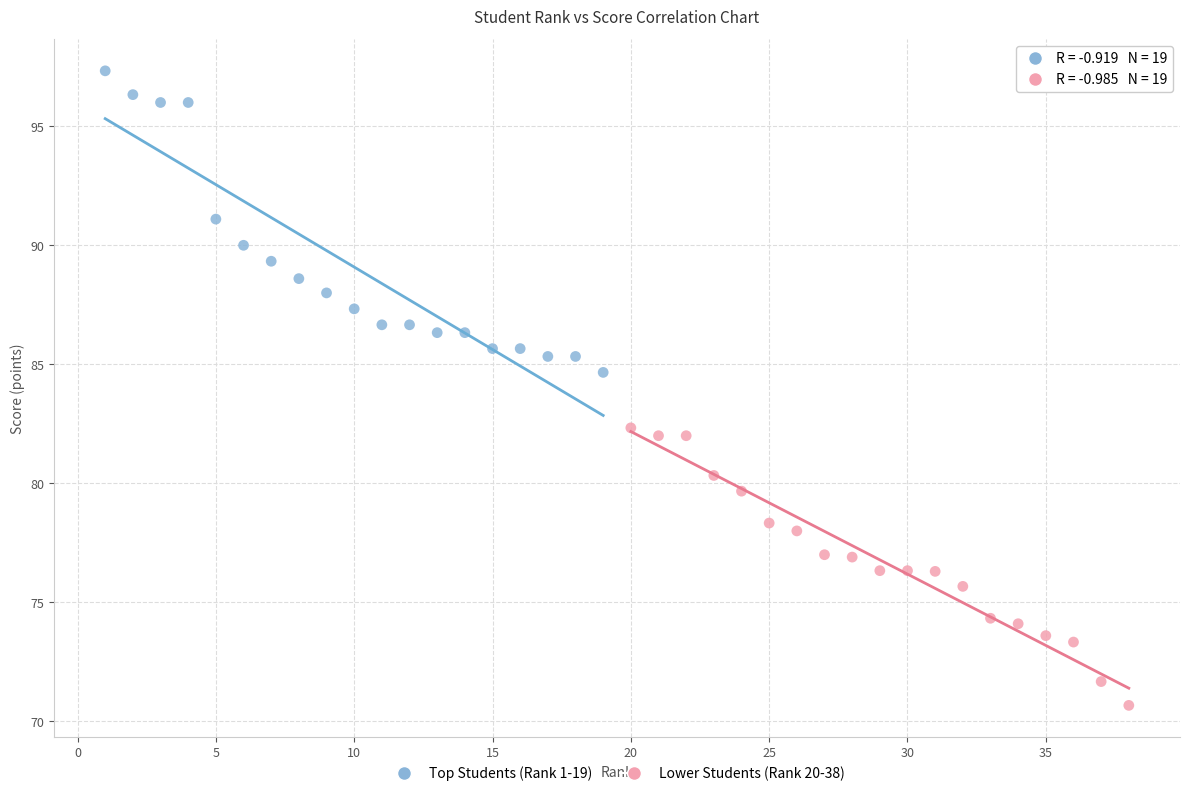

Which series has the widest spread of Y values?

Top Students (Rank 1-19)